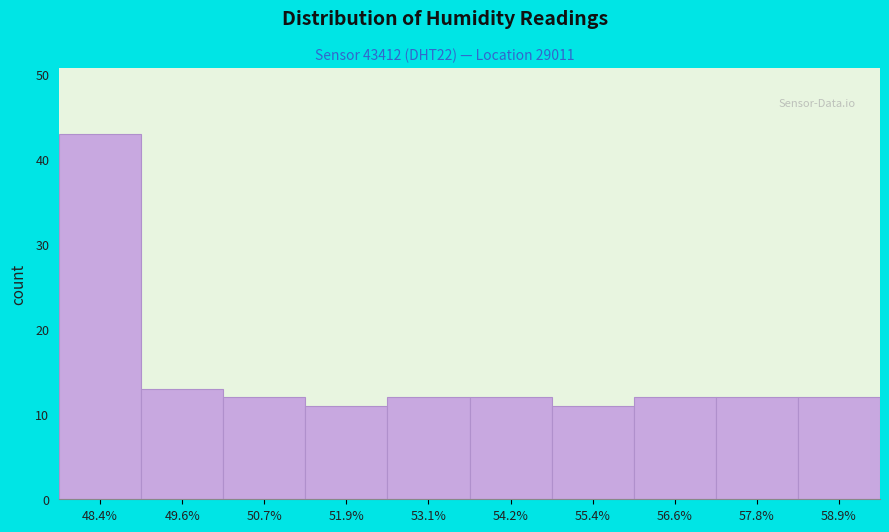

Reading left to right, list all the values displayed in this chart.

48.4%=43	49.6%=13	50.7%=12	51.9%=11	53.1%=12	54.2%=12	55.4%=11	56.6%=12	57.8%=12	58.9%=12